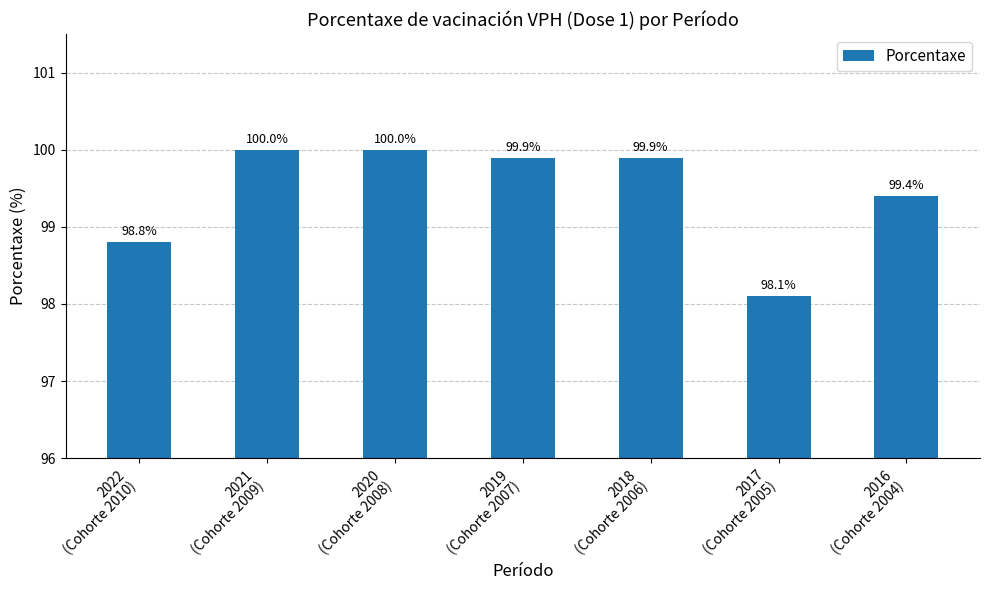

What is the value of the 2nd bar from the left?

100.0